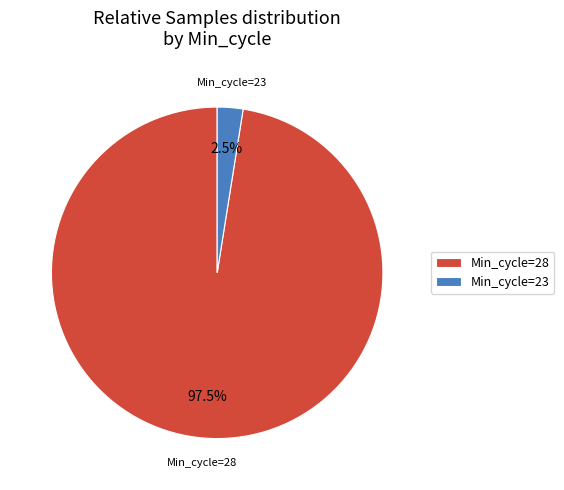

Is there any slice that represents more than half of the pie?

Yes